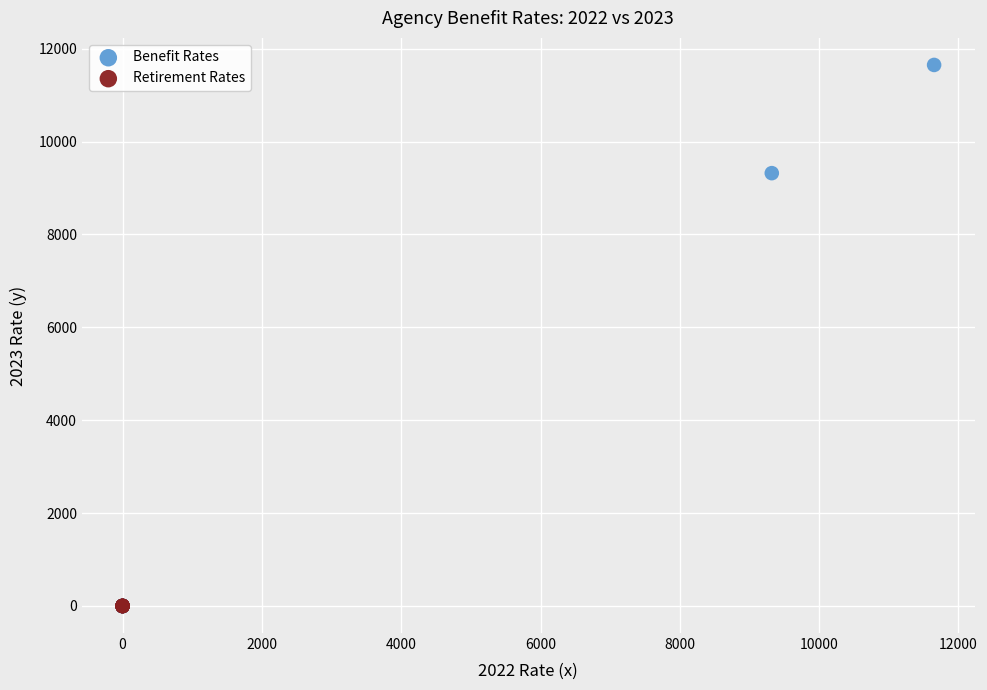

What are all the series names shown in the legend?

Benefit Rates, Retirement Rates